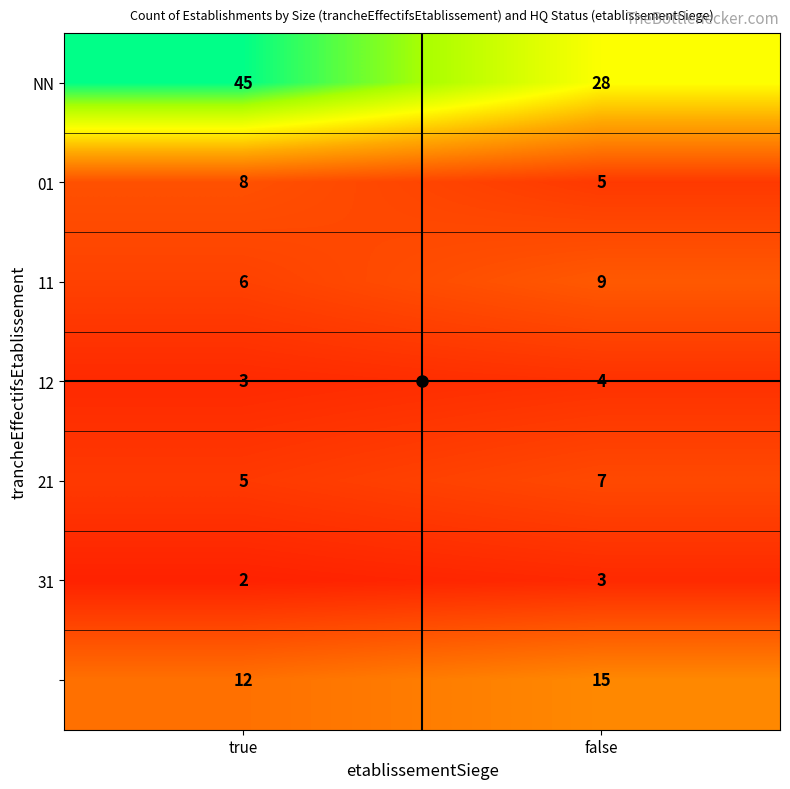

What is the maximum value shown in the chart?

45